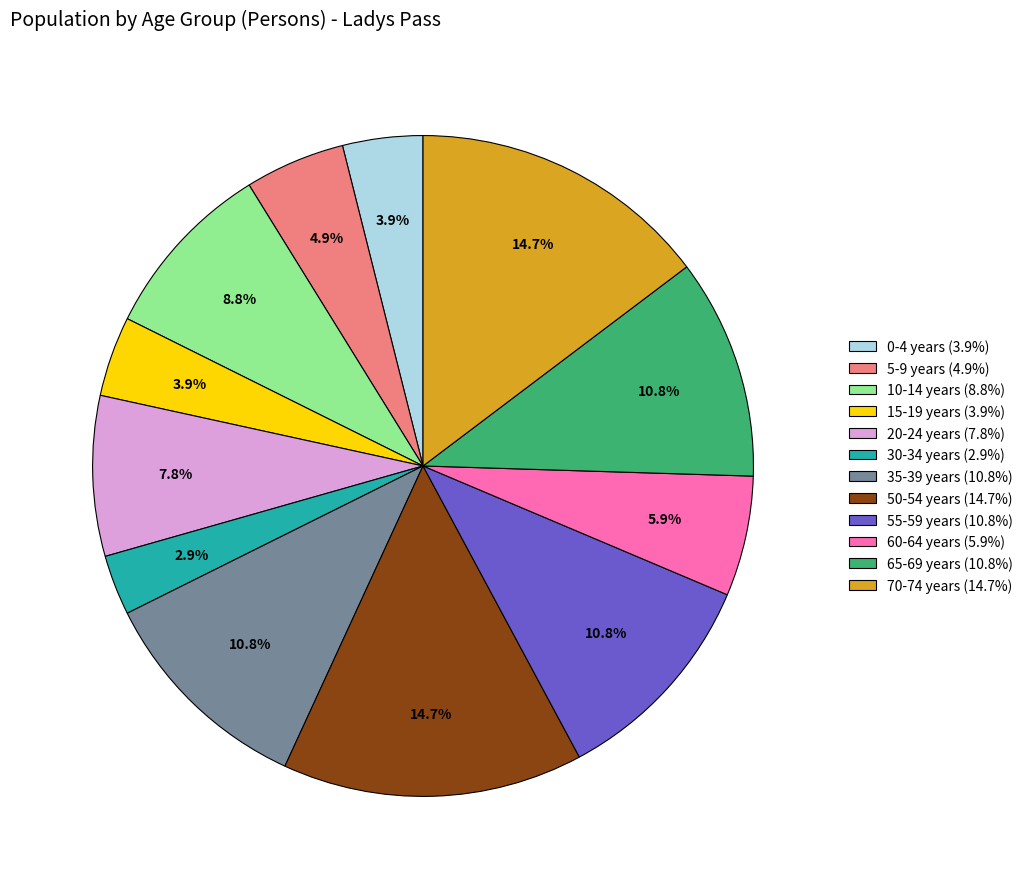

What is the smallest slice in the pie chart?

30-34 years